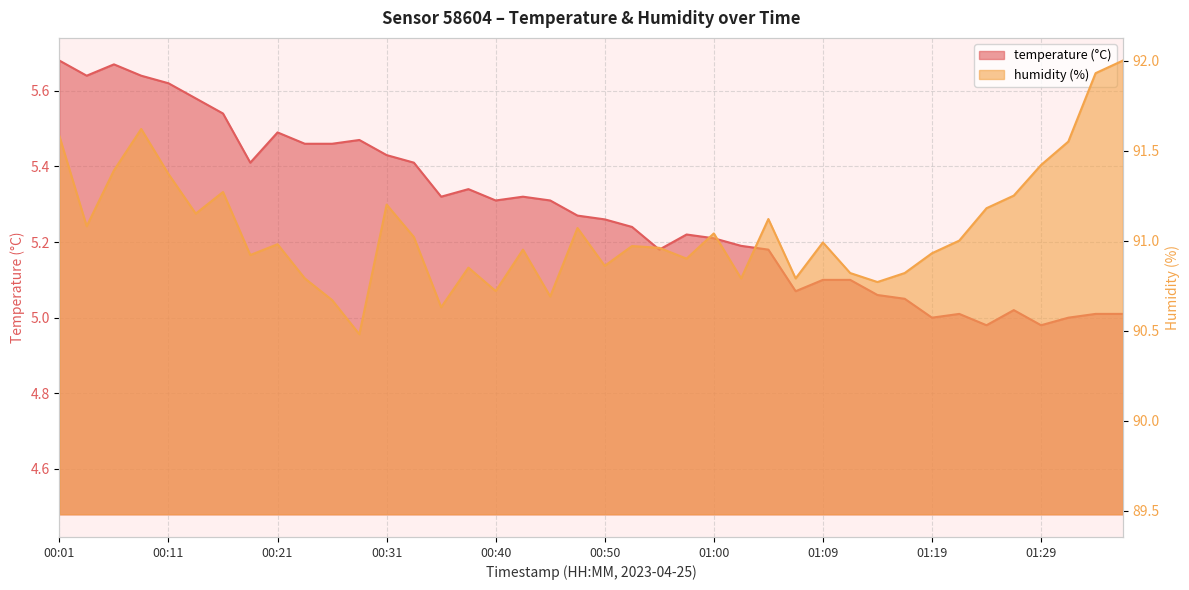

What is the label of the 8th point from the right?

01:19